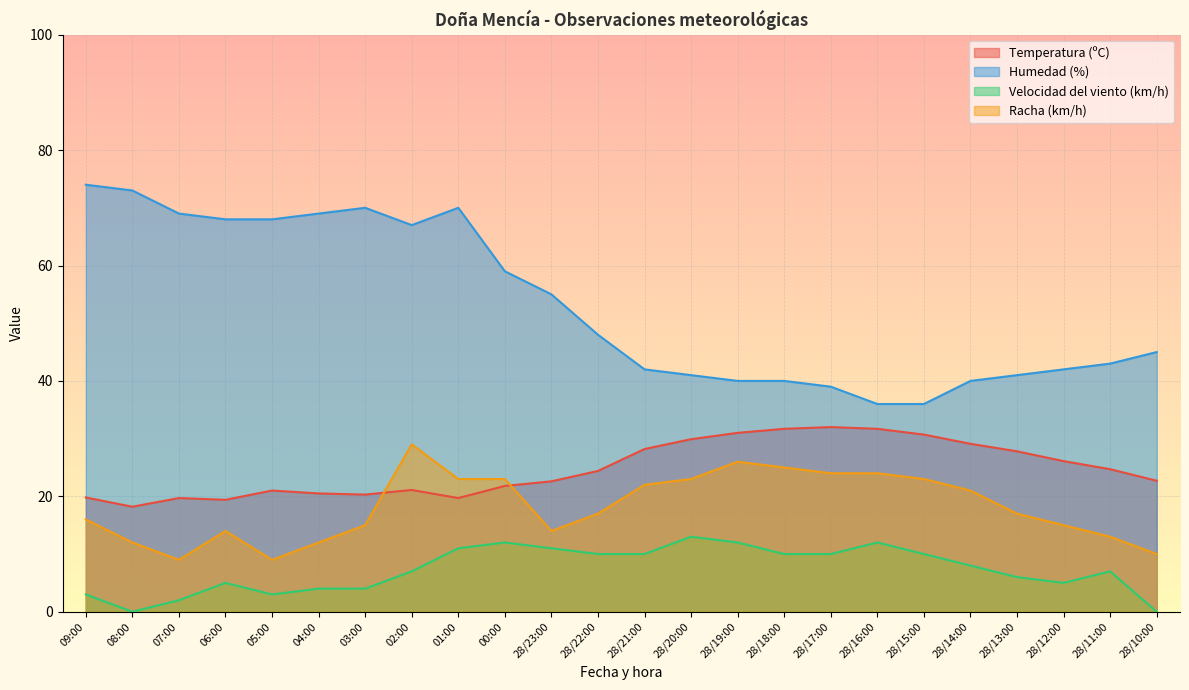

Reading right to left, transcribe all the data shown in this chart.

Temperatura (ºC): 28/10:00=22.7	28/11:00=24.7	28/12:00=26.1	28/13:00=27.8	28/14:00=29.1	28/15:00=30.7	28/16:00=31.7	28/17:00=32.0	28/18:00=31.7	28/19:00=31.0	28/20:00=29.9	28/21:00=28.2	28/22:00=24.4	28/23:00=22.6	00:00=21.8	01:00=19.7	02:00=21.1	03:00=20.3	04:00=20.5	05:00=21.0	06:00=19.4	07:00=19.7	08:00=18.2	09:00=19.8
Humedad (%): 28/10:00=45.0	28/11:00=43.0	28/12:00=42.0	28/13:00=41.0	28/14:00=40.0	28/15:00=36.0	28/16:00=36.0	28/17:00=39.0	28/18:00=40.0	28/19:00=40.0	28/20:00=41.0	28/21:00=42.0	28/22:00=48.0	28/23:00=55.0	00:00=59.0	01:00=70.0	02:00=67.0	03:00=70.0	04:00=69.0	05:00=68.0	06:00=68.0	07:00=69.0	08:00=73.0	09:00=74.0
Velocidad del viento (km/h): 28/10:00=0.0	28/11:00=7.0	28/12:00=5.0	28/13:00=6.0	28/14:00=8.0	28/15:00=10.0	28/16:00=12.0	28/17:00=10.0	28/18:00=10.0	28/19:00=12.0	28/20:00=13.0	28/21:00=10.0	28/22:00=10.0	28/23:00=11.0	00:00=12.0	01:00=11.0	02:00=7.0	03:00=4.0	04:00=4.0	05:00=3.0	06:00=5.0	07:00=2.0	08:00=0.0	09:00=3.0
Racha (km/h): 28/10:00=10.0	28/11:00=13.0	28/12:00=15.0	28/13:00=17.0	28/14:00=21.0	28/15:00=23.0	28/16:00=24.0	28/17:00=24.0	28/18:00=25.0	28/19:00=26.0	28/20:00=23.0	28/21:00=22.0	28/22:00=17.0	28/23:00=14.0	00:00=23.0	01:00=23.0	02:00=29.0	03:00=15.0	04:00=12.0	05:00=9.0	06:00=14.0	07:00=9.0	08:00=12.0	09:00=16.0